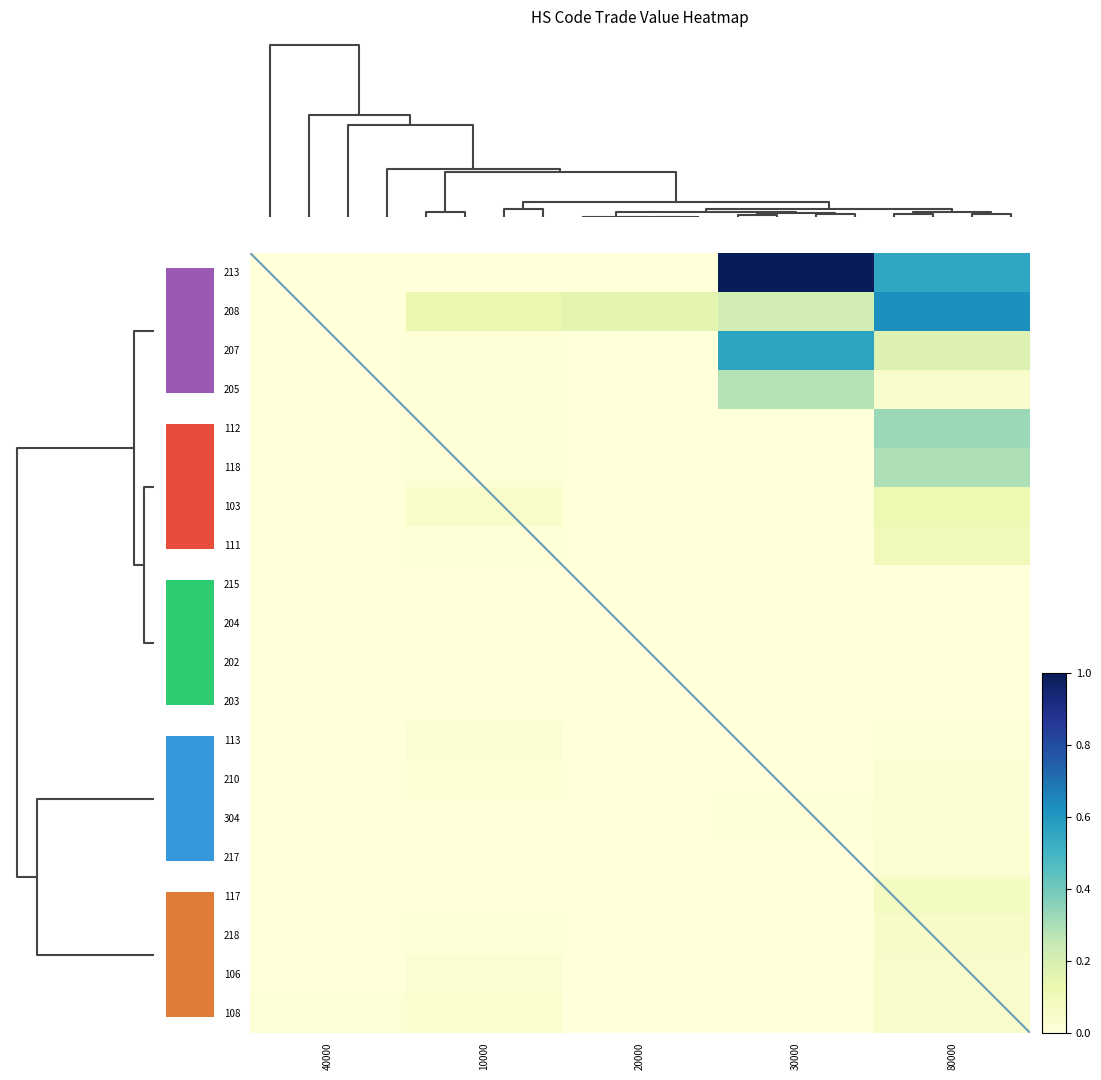

List the series in order of their peak value, lowest first.

215, 204, 202, 203, 113, 304, 210, 217, 106, 108, 218, 117, 111, 103, 205, 118, 112, 207, 208, 213